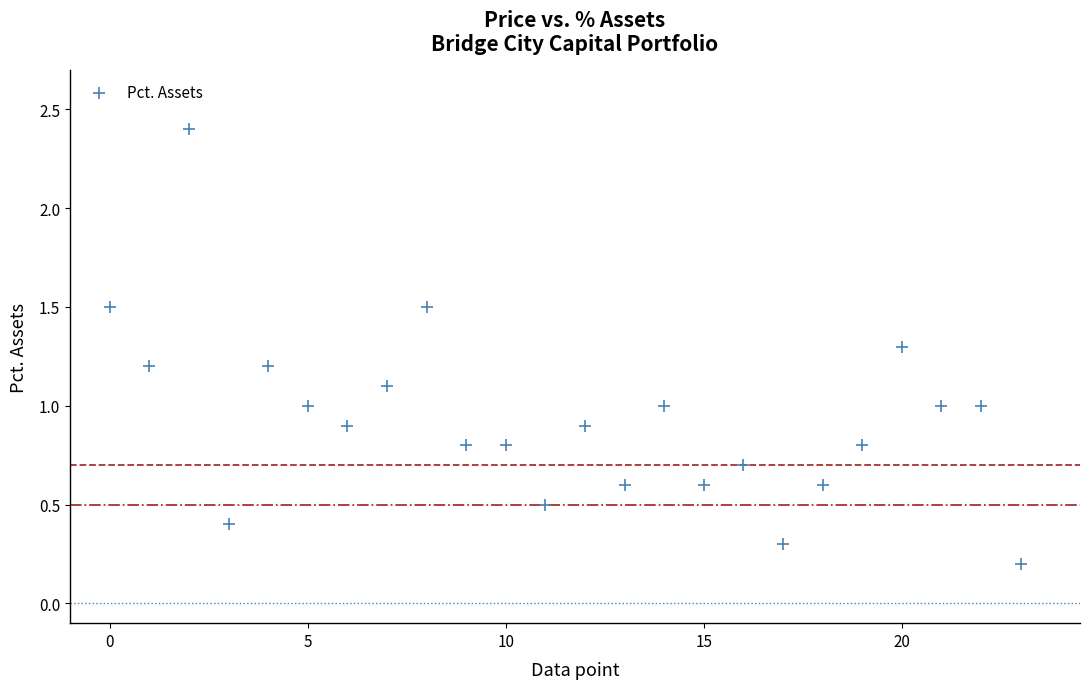

What is the range of Y values (max minus min)?

2.2